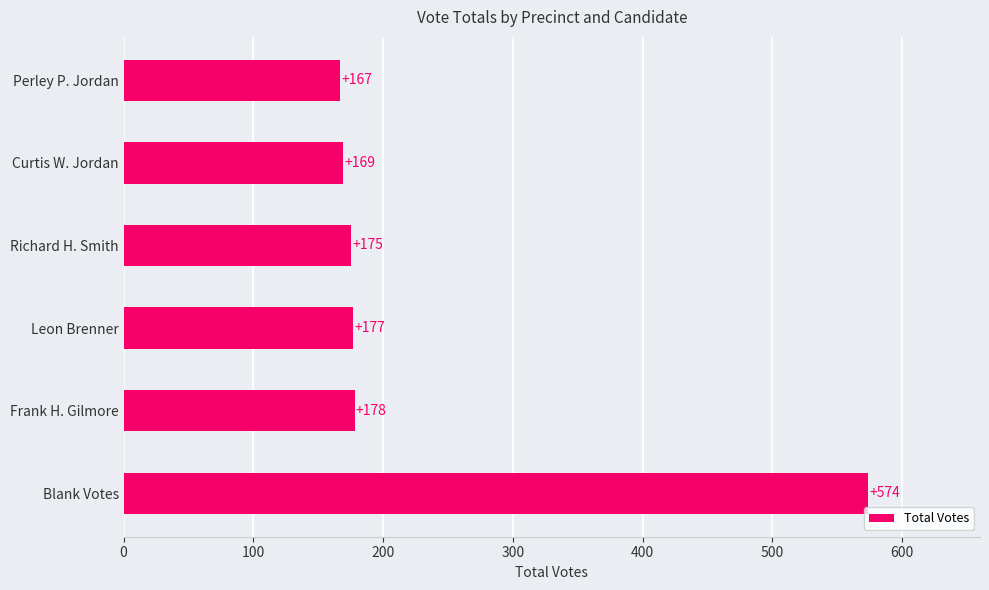

Is it true that the value at Leon Brenner is 266?

False